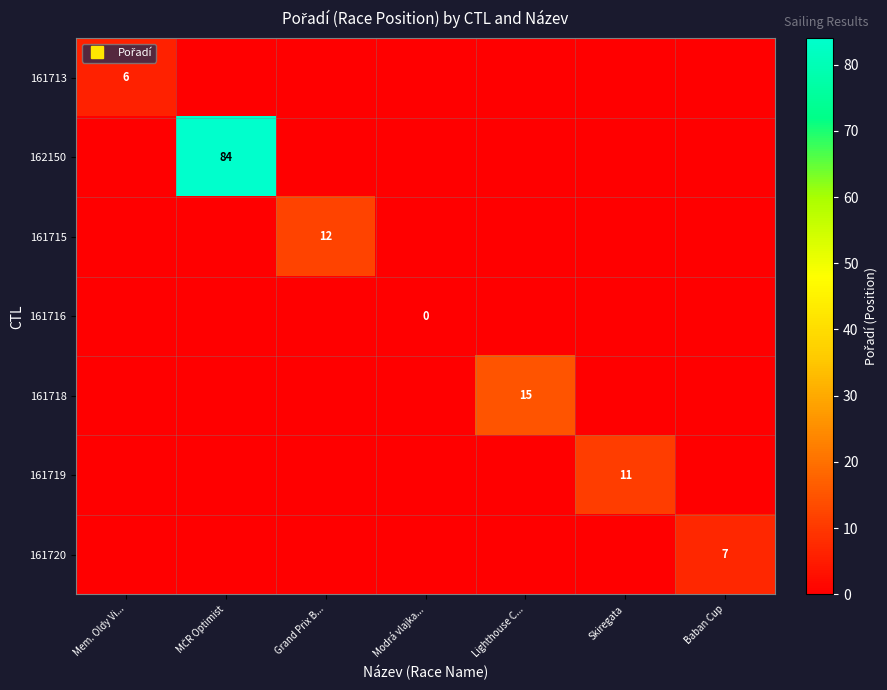

What is the sum of all 162150 values?

84